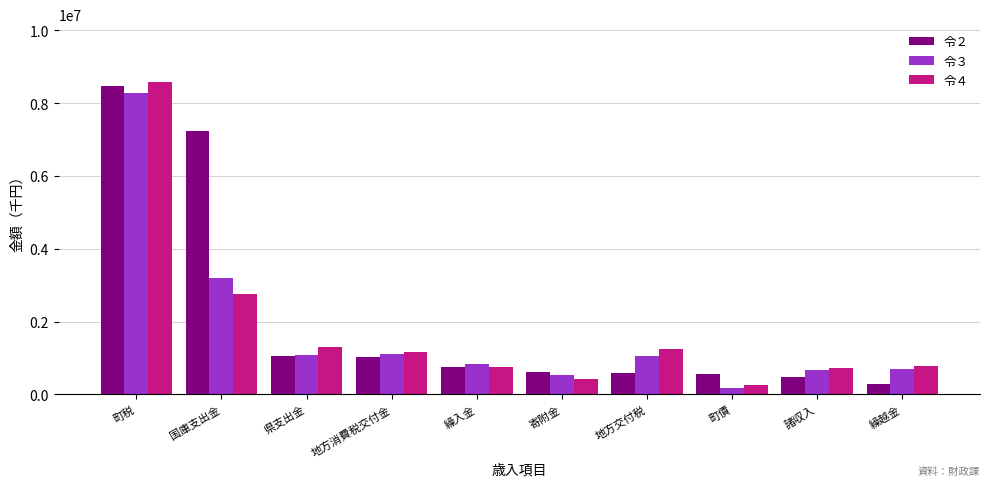

Which series has the widest spread of values?

令４